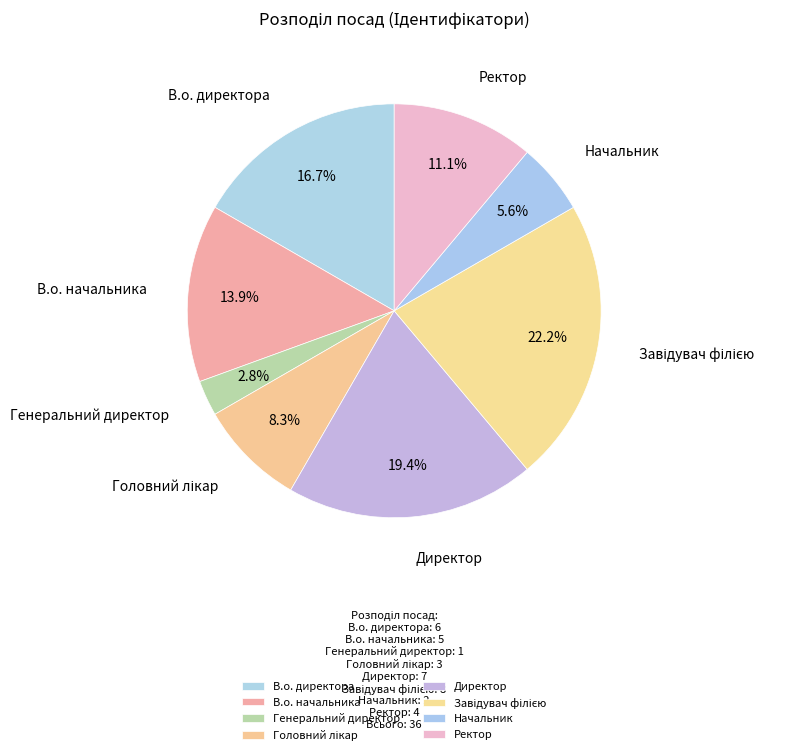

What is the ratio of the value at В.о. директора to the value at Генеральний директор?

6.0